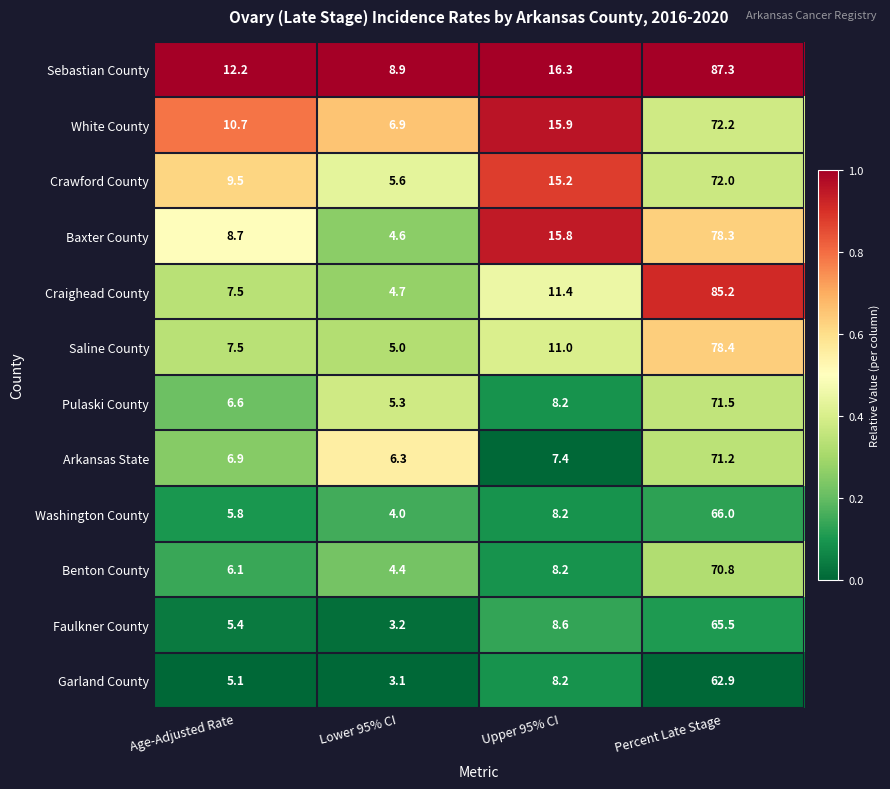

The value of White County at Lower 95% CI is 6.9. True or false?

True